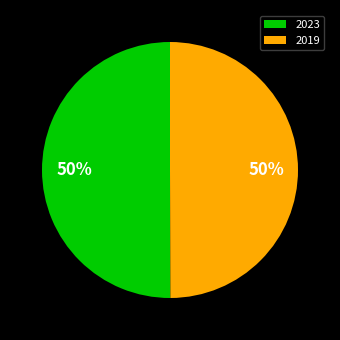

Is the sum of 2019 and 2023 greater than half?

Yes